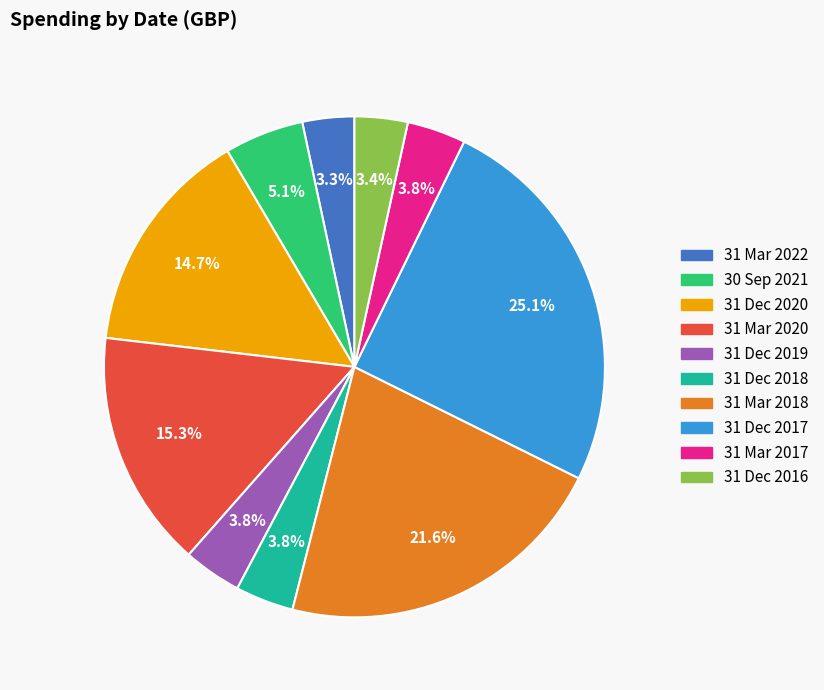

How many slices are in this pie chart?

10